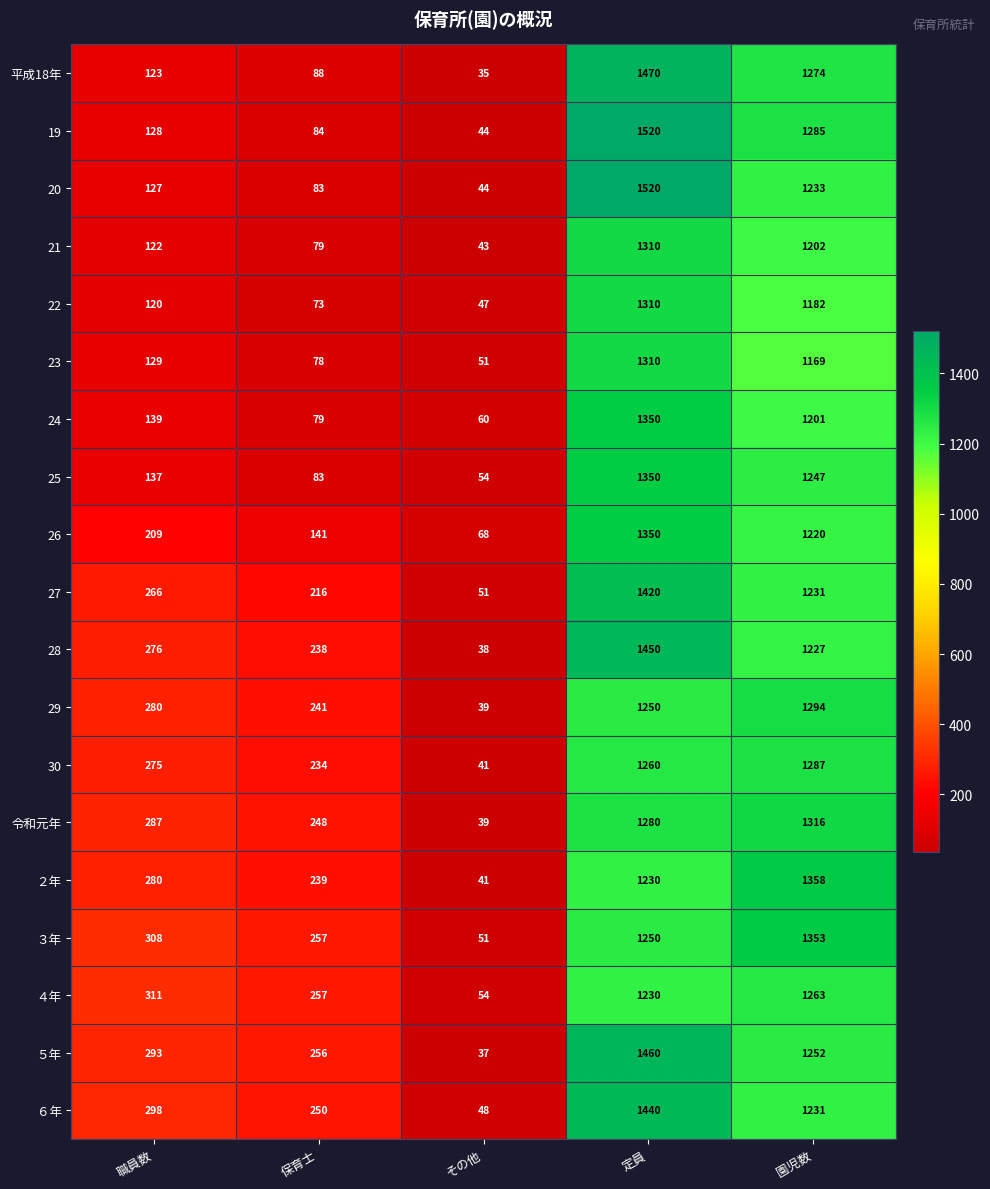

What is the minimum value shown in the chart?

35